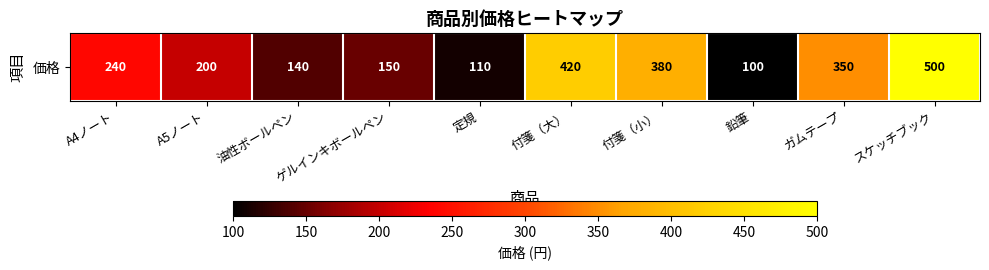

Reading right to left, extract all data points from this chart.

500	350	100	380	420	110	150	140	200	240